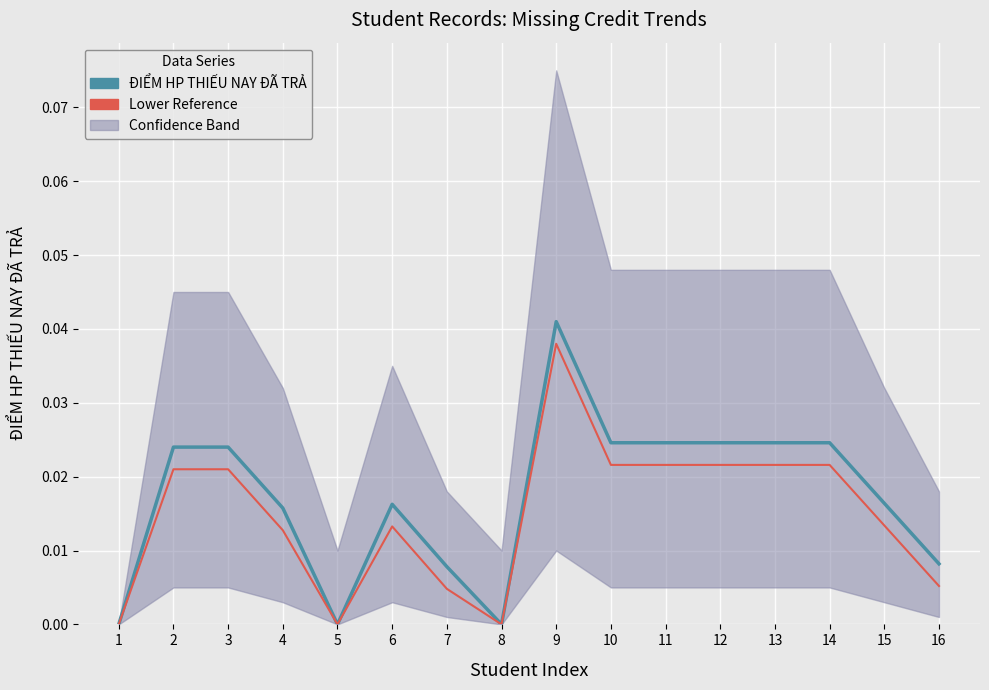

Is this an area chart (filled region under the line)?

No